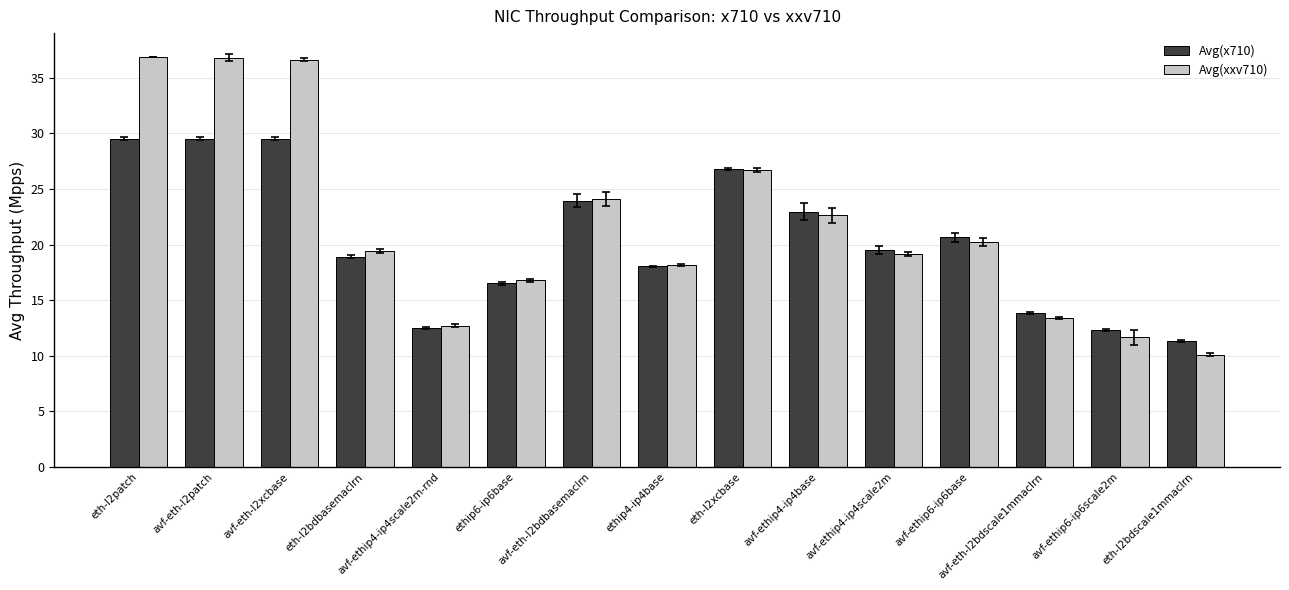

What is the value of the Avg(x710) bar at the 7th from the left?

24.0